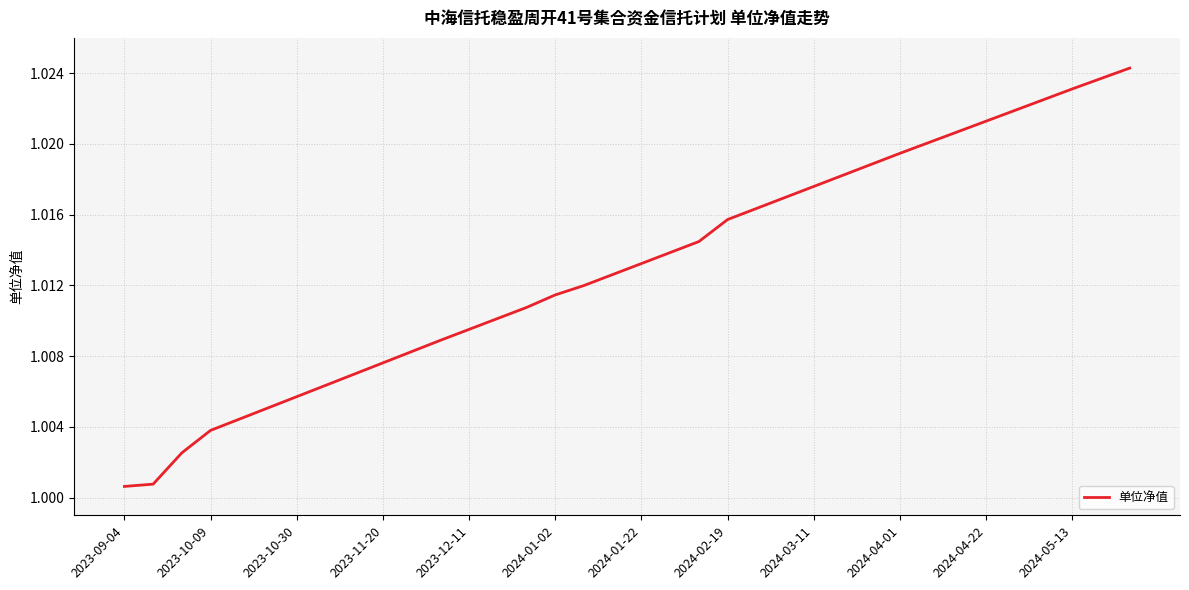

The chart shows a value of 1.5 at 2024-02-19. True or false?

False